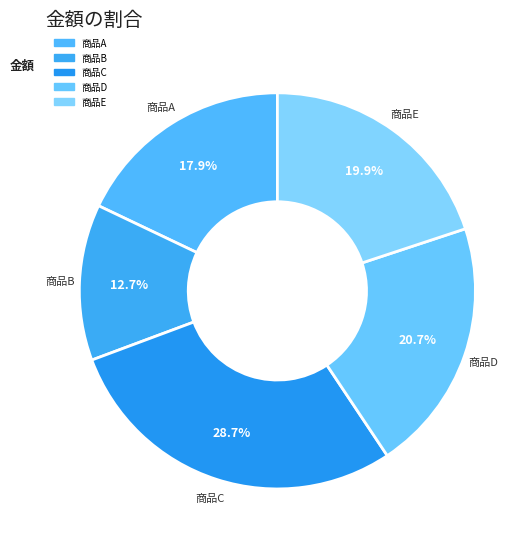

Count the number of slices in the pie.

5